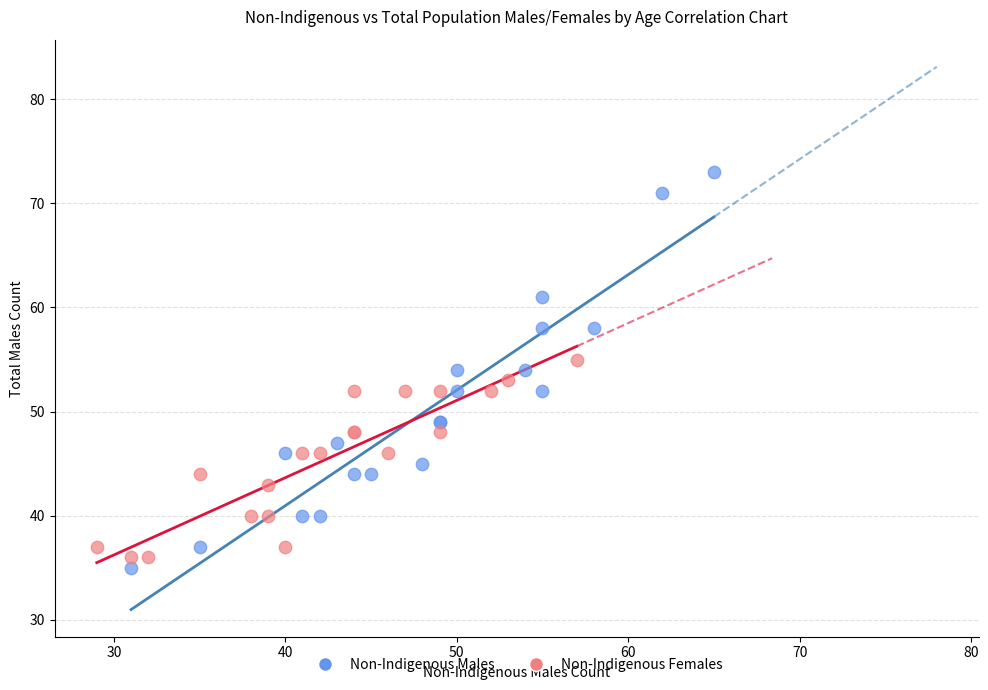

Which series has the largest Y range (max minus min)?

Non-Indigenous Males